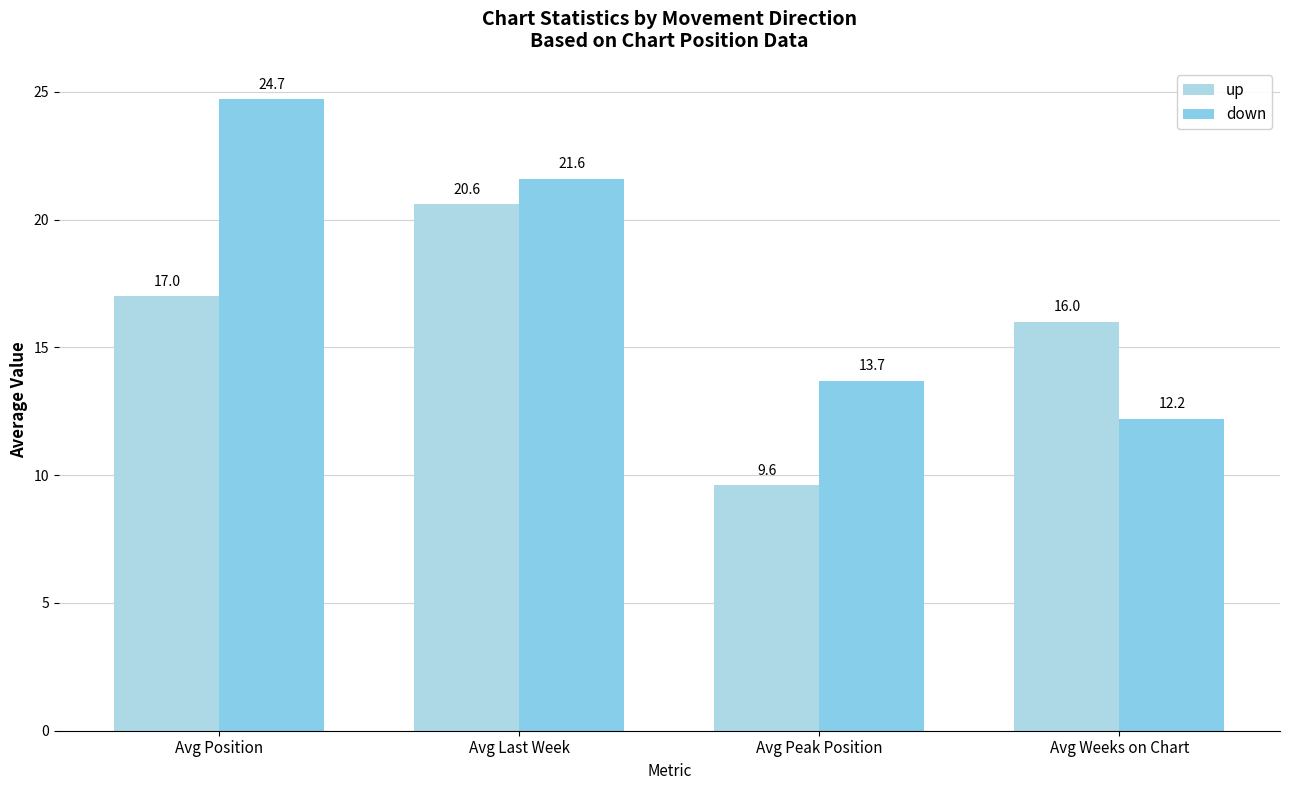

What is the value of the up bar at the 2nd from the left?

20.6